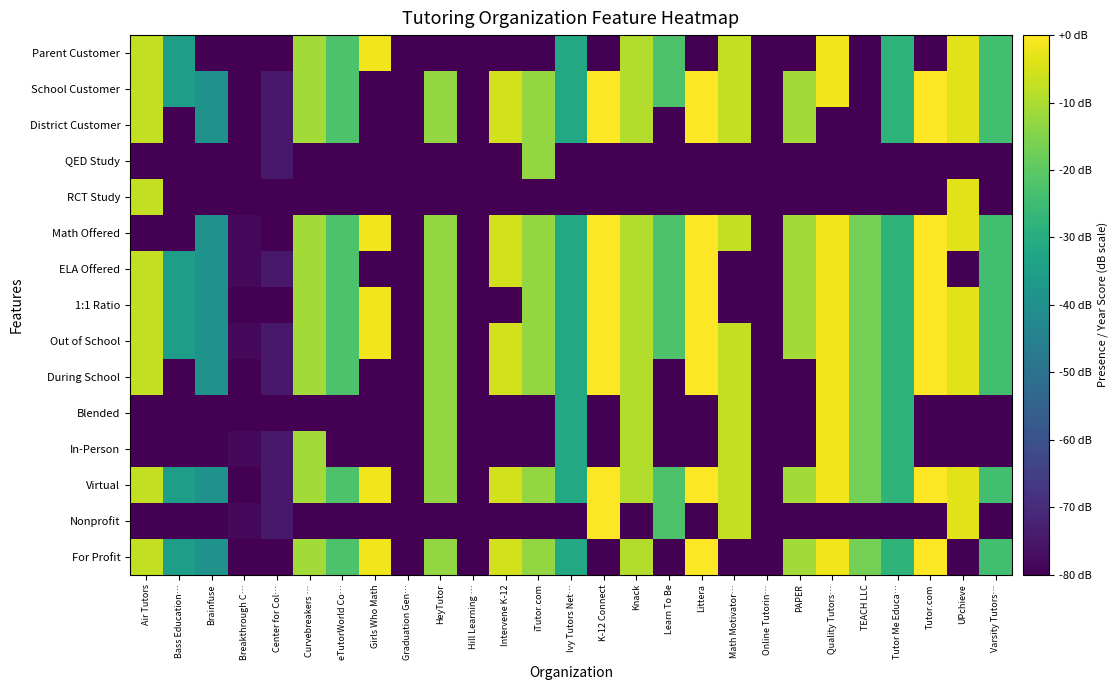

What is the difference between the highest and lowest values at Quality Tutors…?

78.1